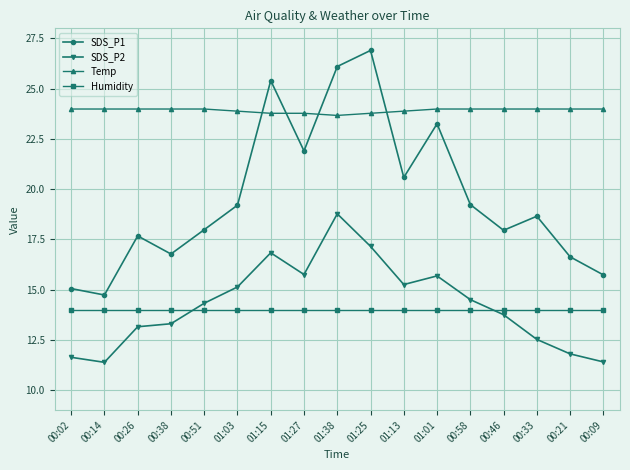

What position from the left is 00:26?

3